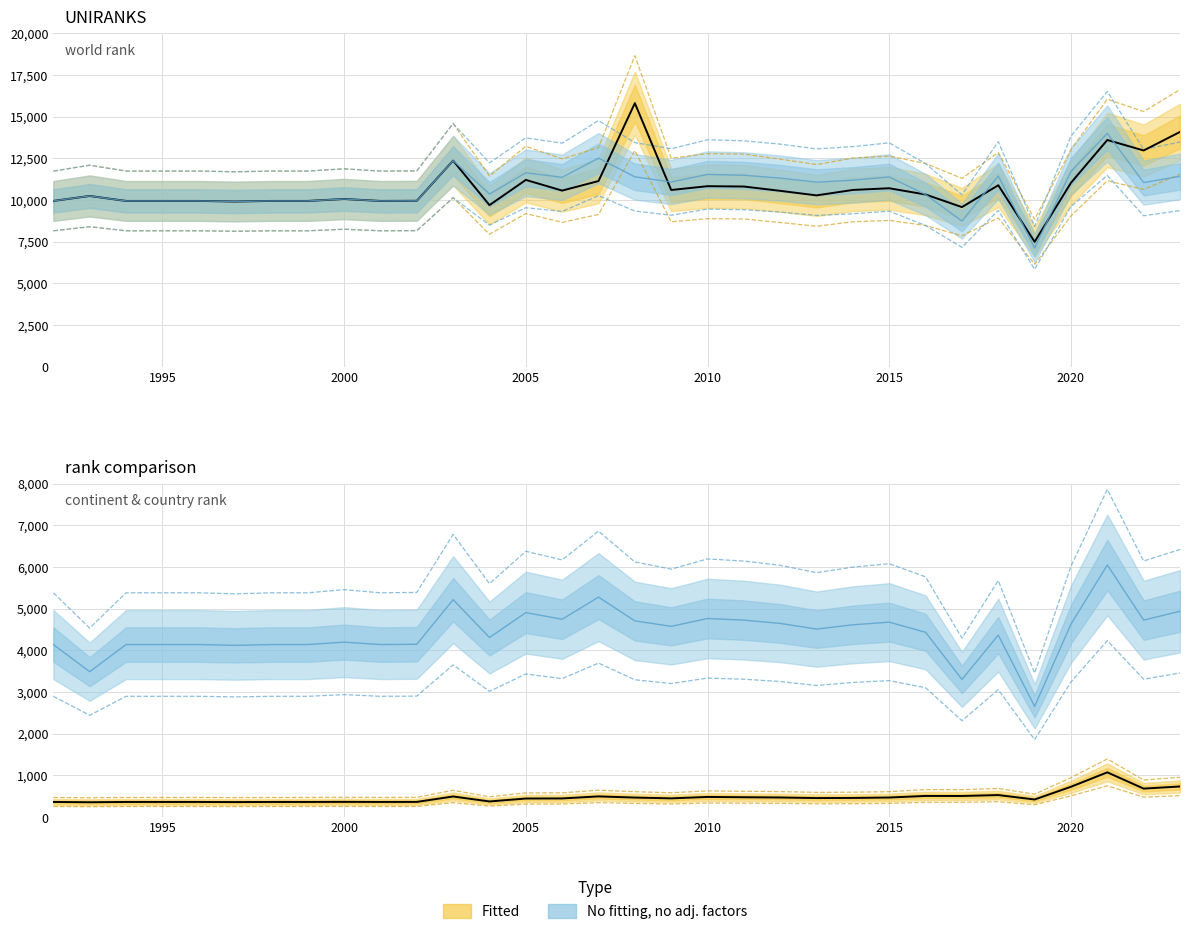

The value of continent rank at 2020 is 4629.0. True or false?

True